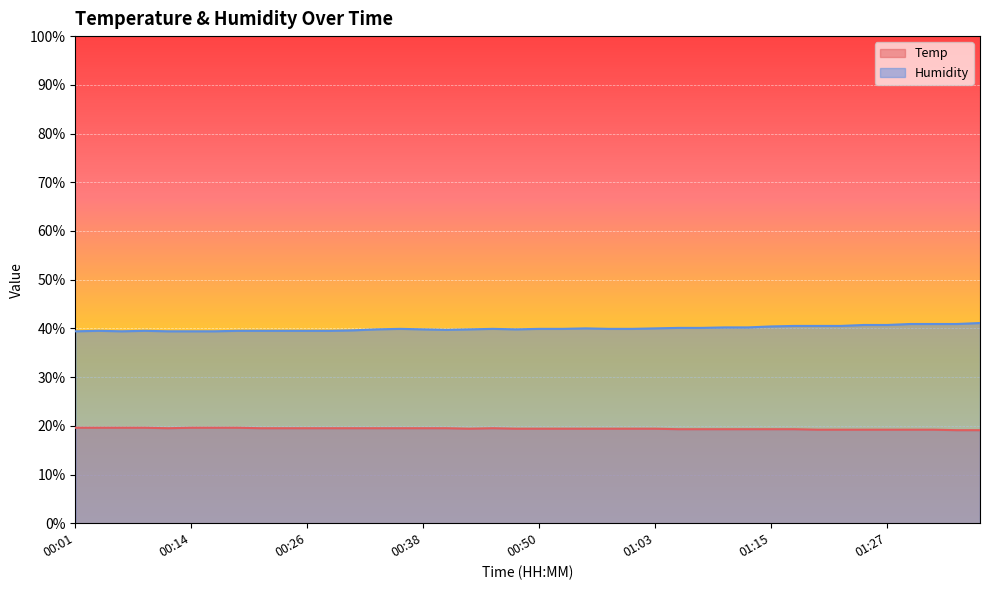

True or false: Temp and Humidity intersect in this chart.

False